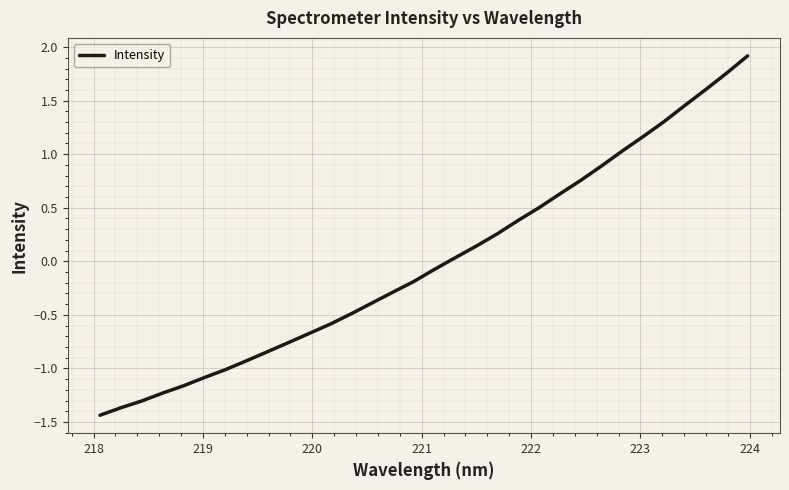

What is the maximum value shown in the chart?

1.9